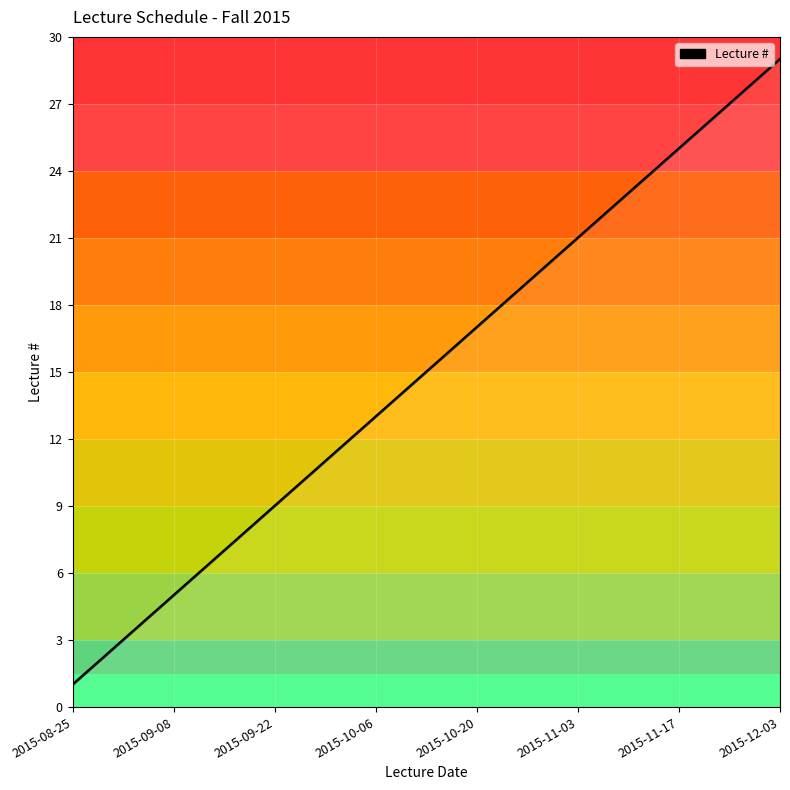

What is the difference between the maximum and minimum values?

28